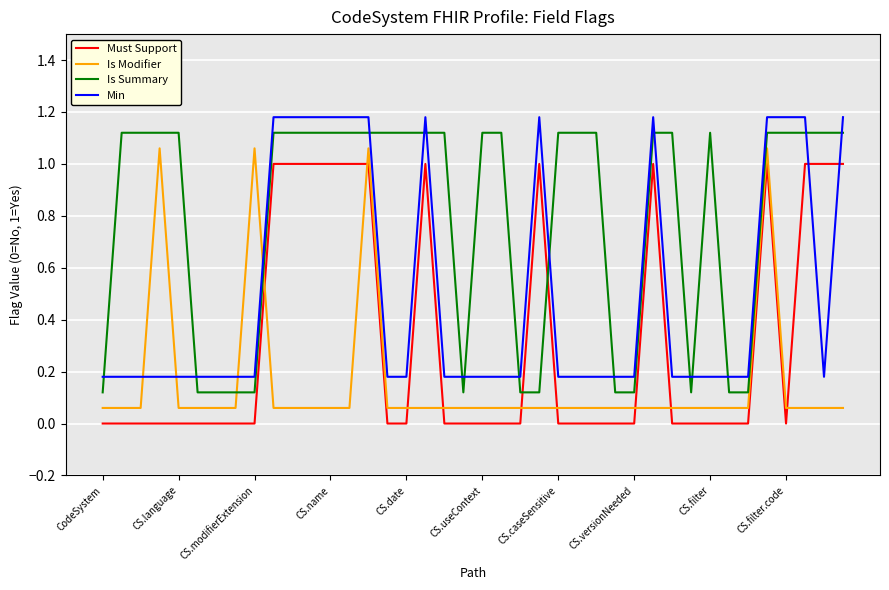

True or false: Must Support has more than 2 interior local peaks.

True